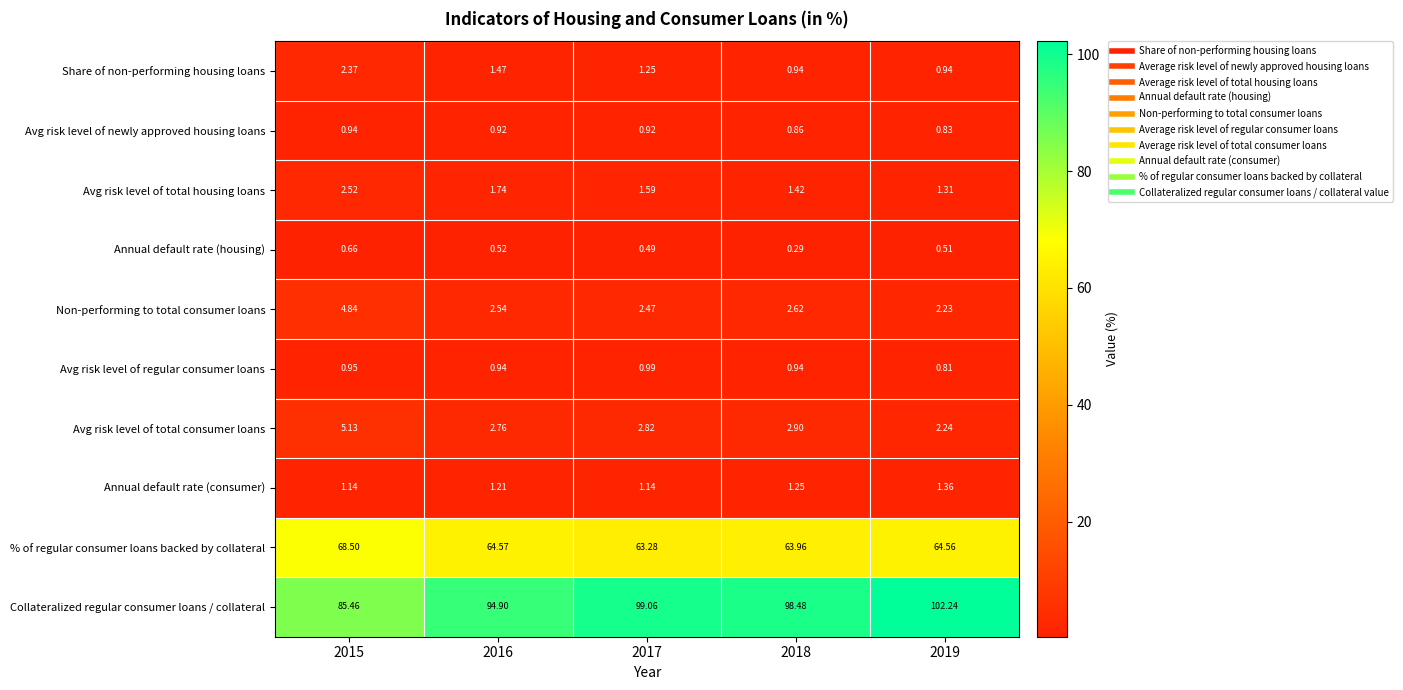

Which series has the largest range (max minus min)?

Collateralized regular consumer loans / collateral